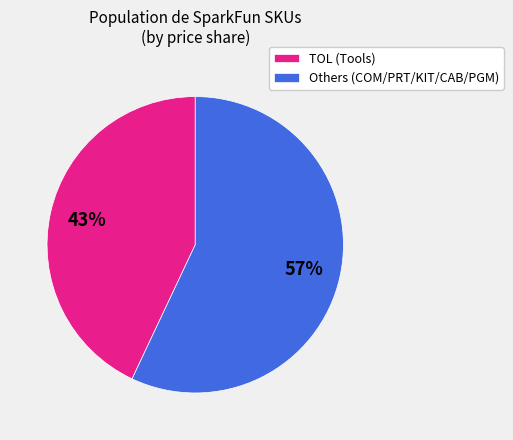

Is there a majority slice in this chart?

Yes